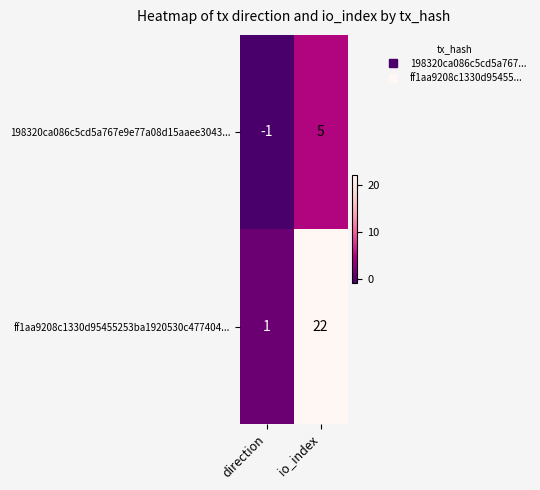

At which category does the chart reach its minimum across all series?

direction